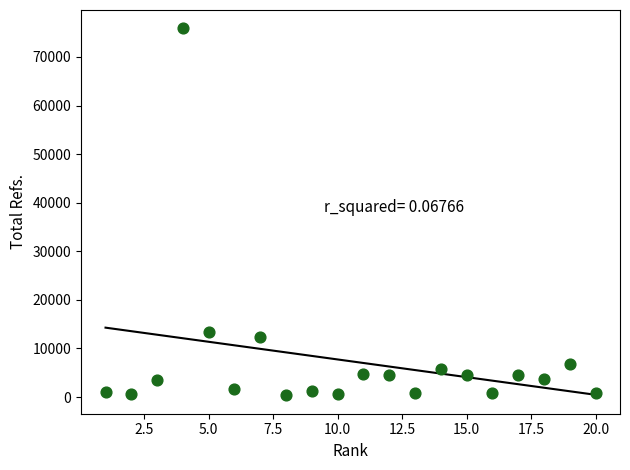

What Y value in the scatter plot is closest to 38118?

13296